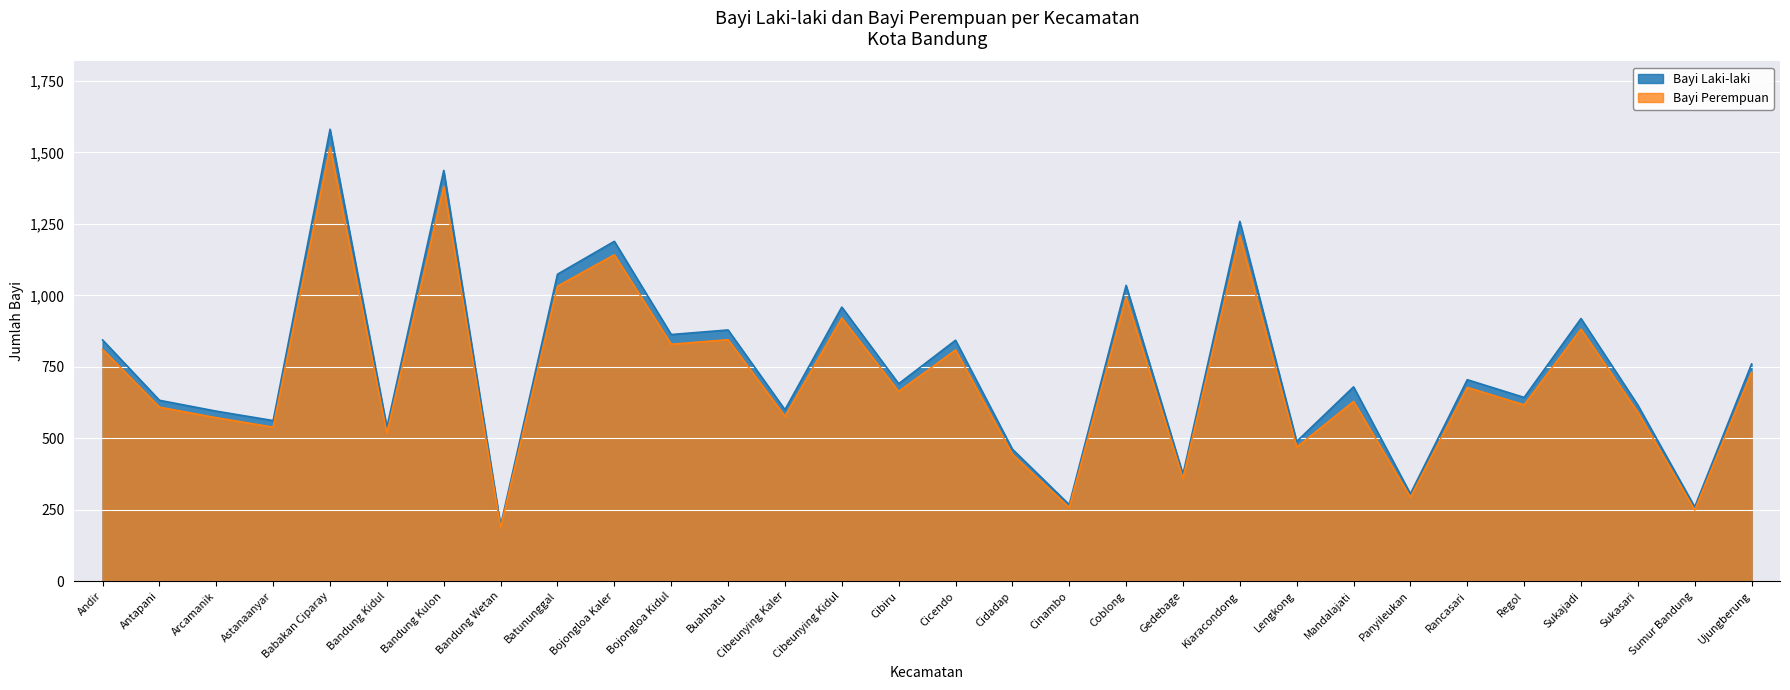

How many distinct data groups are displayed?

2